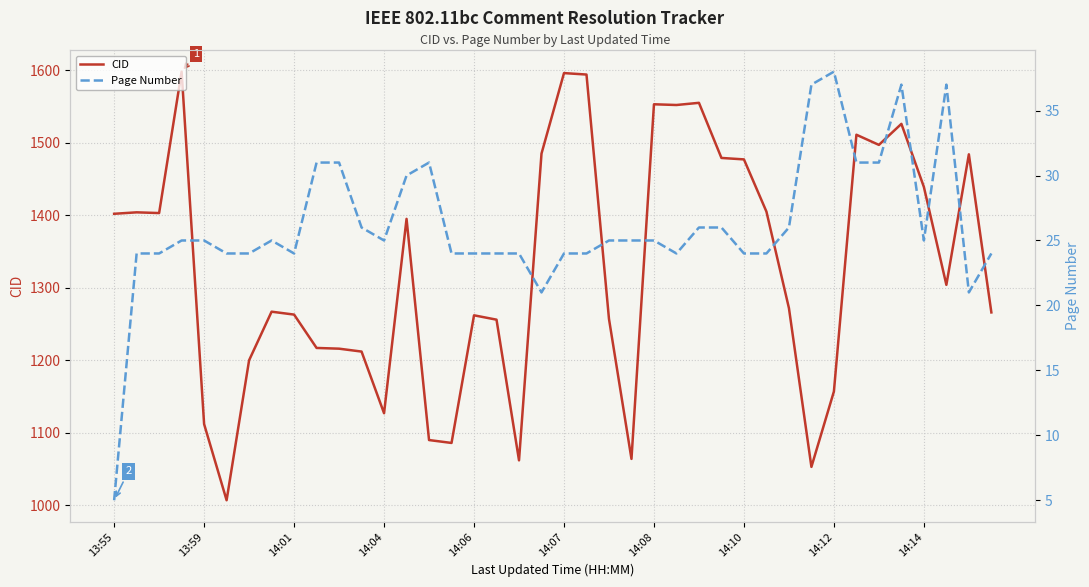

Is it true that CID equals 1553 at 14:08?

True